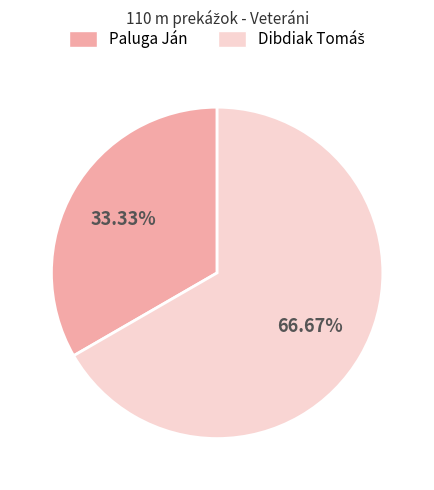

Which category has the smallest portion of the pie?

Paluga Ján